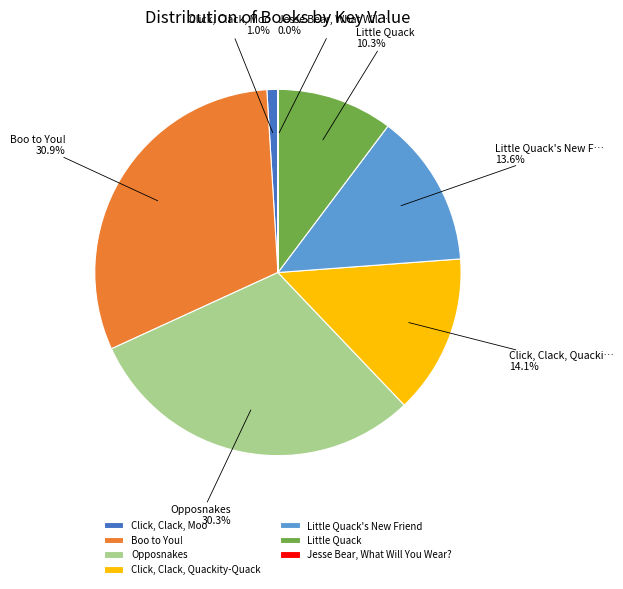

Which category has the biggest portion of the pie?

Boo to You!